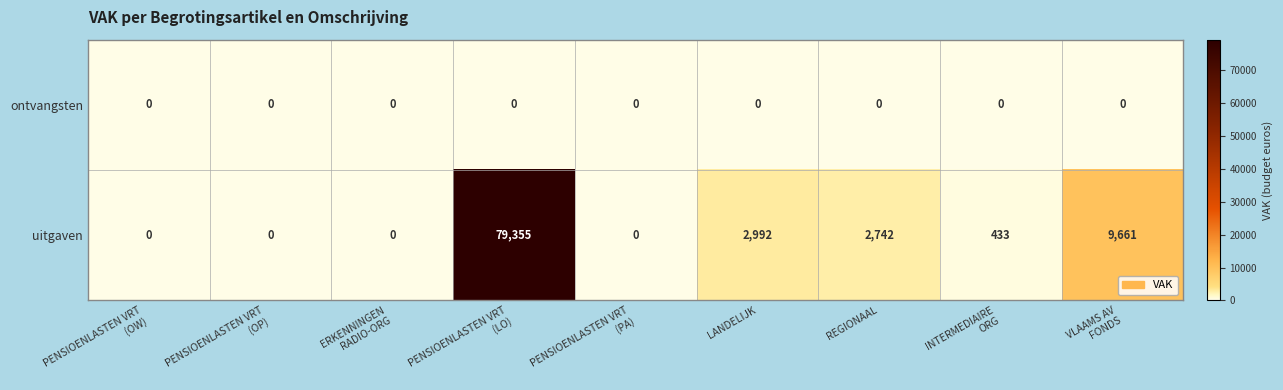

Which series has the largest total across all categories?

uitgaven